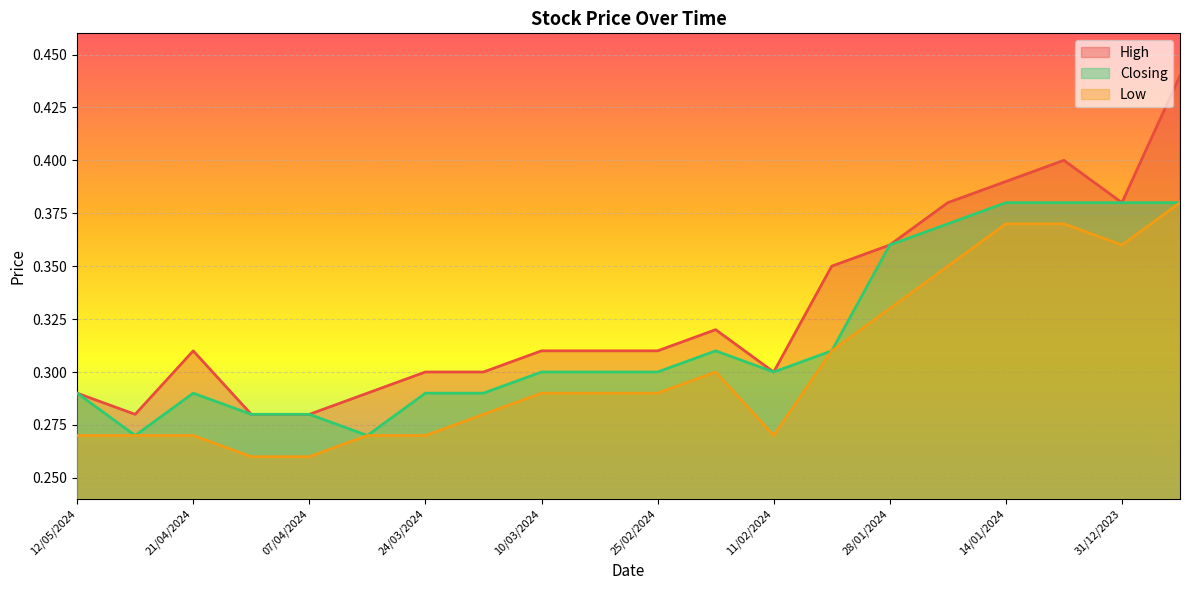

Rank the series at 31/12/2023 from lowest to highest value.

Low, High, Closing